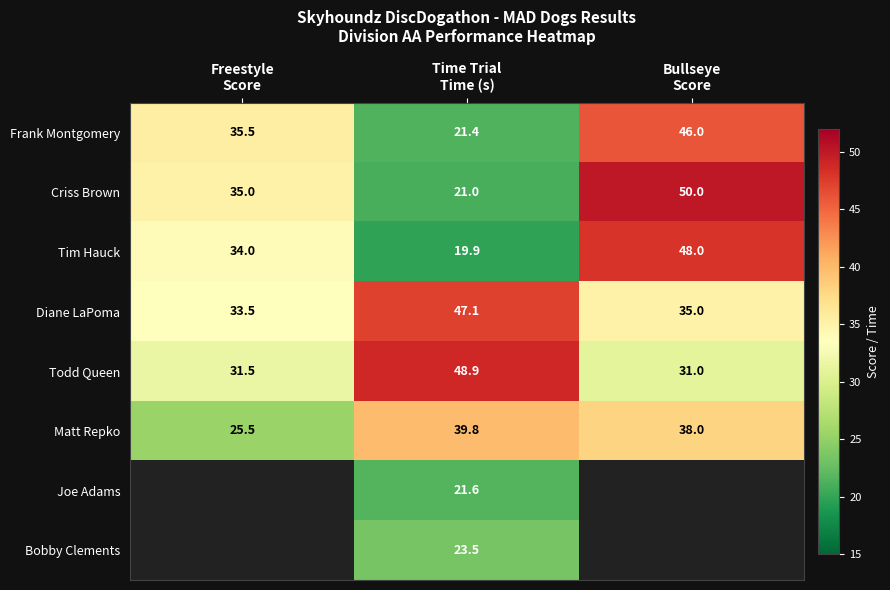

What is the minimum value for Matt Repko?

25.5